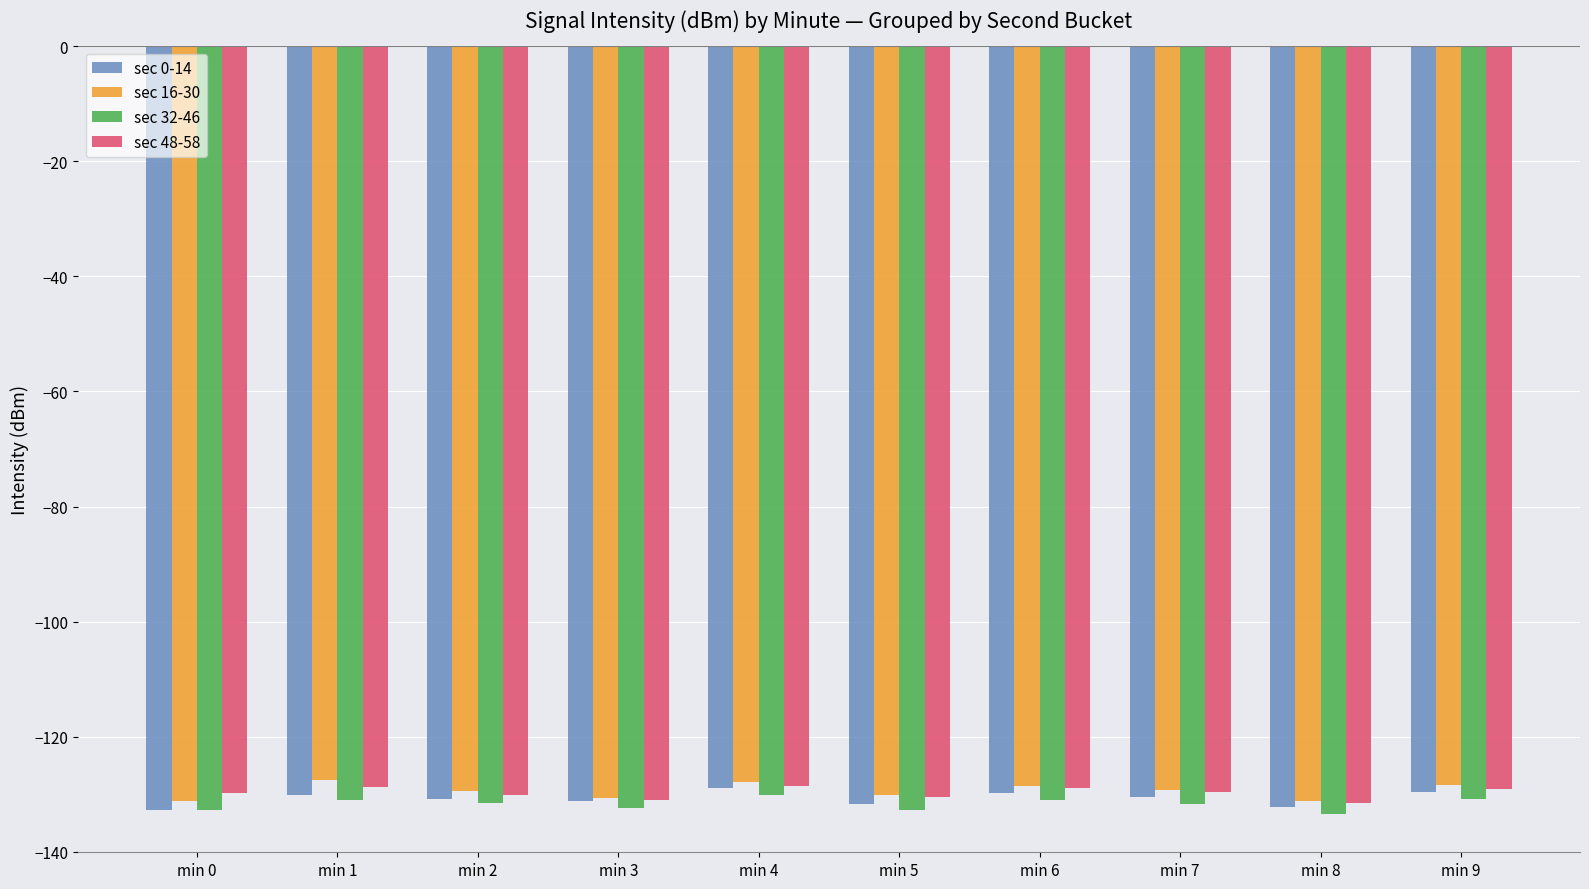

What is the maximum value shown in the chart?

-127.5